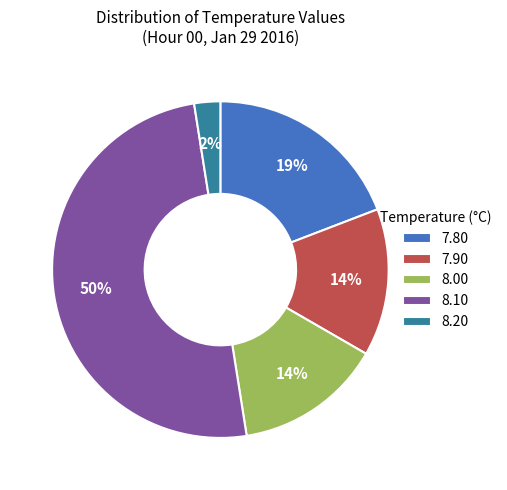

Is the sum of 7.80 and 8.20 greater than half?

No